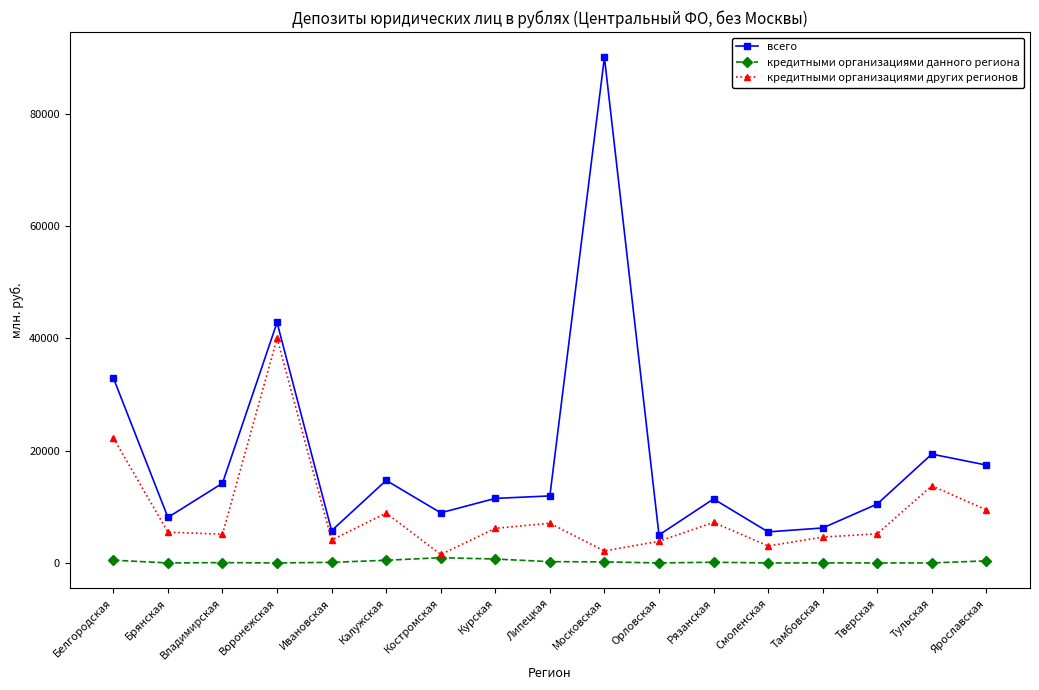

Rank the series at Курская from highest to lowest value.

всего, кредитными организациями других регионов, кредитными организациями данного региона